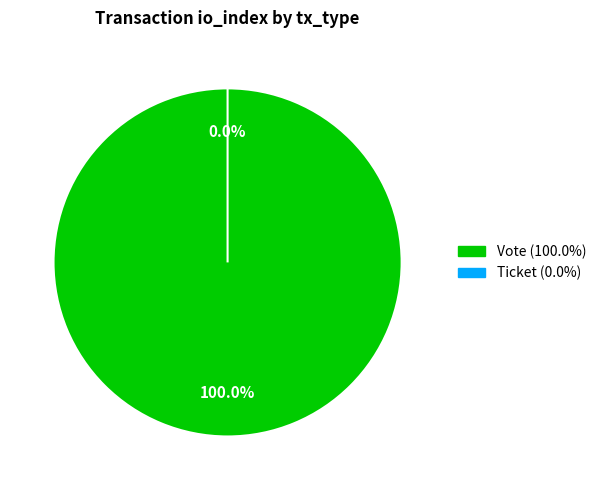

What is the largest slice in the pie chart?

Vote